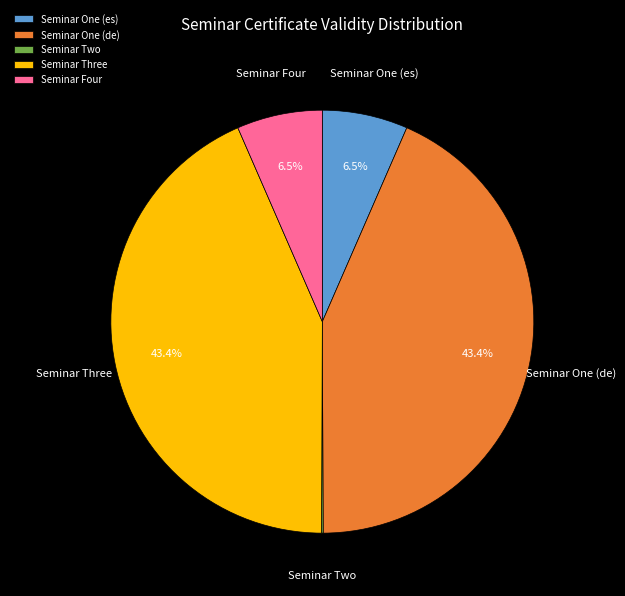

What is the ratio of the value at Seminar One (es) to the value at Seminar Four?

1.0